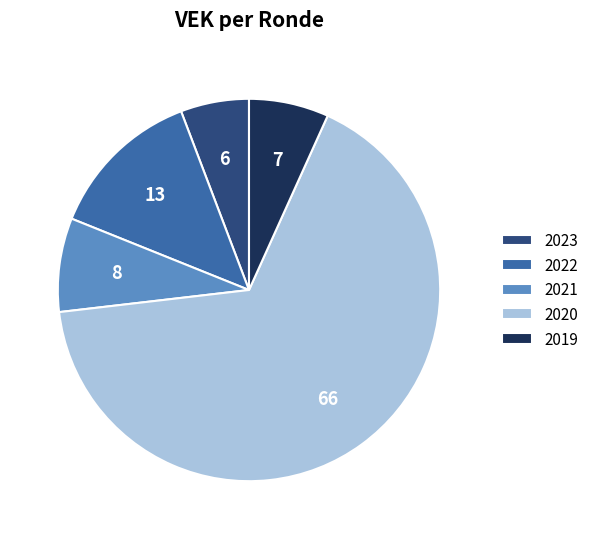

Which category has the biggest portion of the pie?

2020